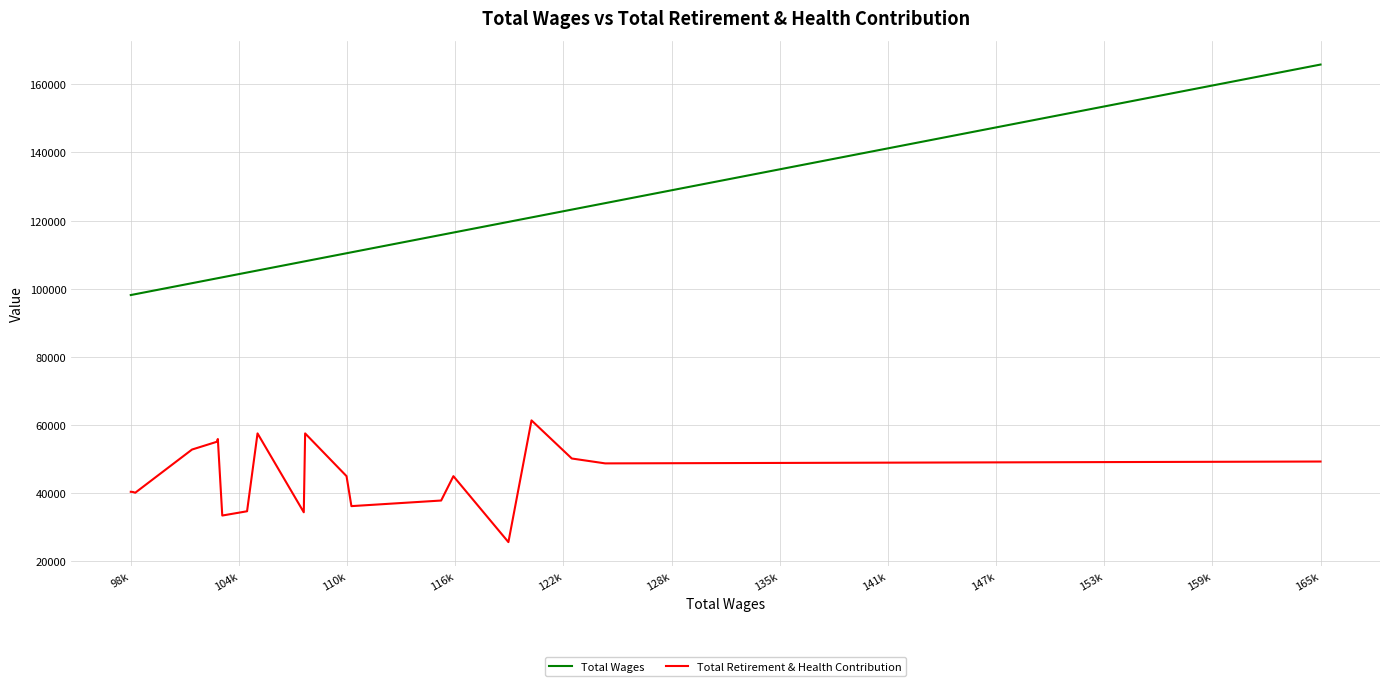

True or false: Total Retirement & Health Contribution and Total Wages cross at least once.

False